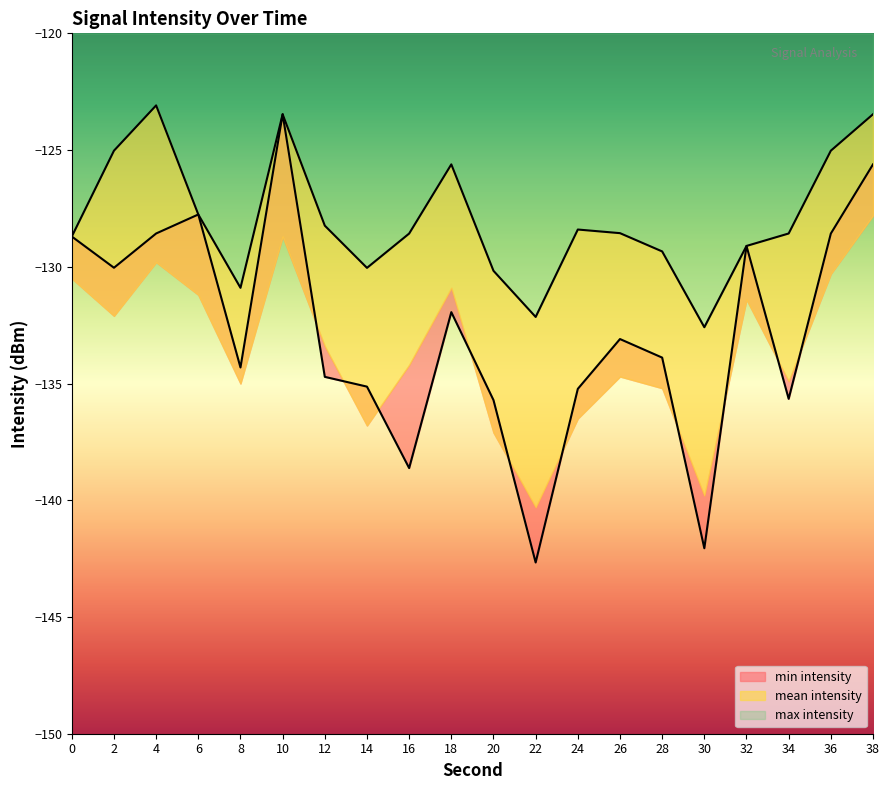

The max intensity series shows -64.6 at 22. True or false?

False